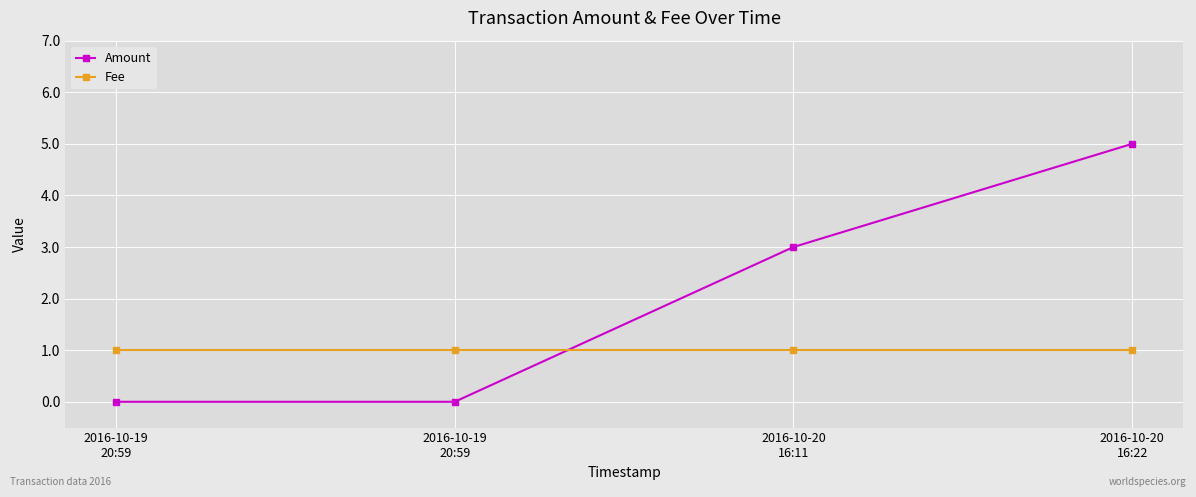

What is the average value of the Fee series?

1